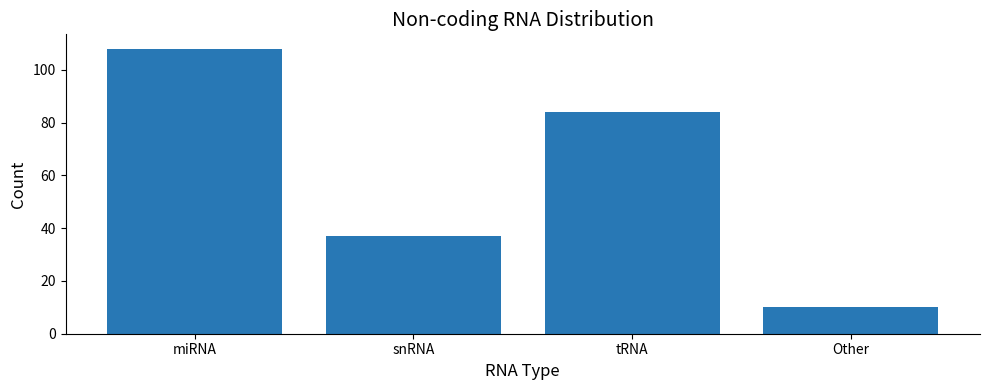

Approximately how many times larger is the value at snRNA compared to Other?

3.7